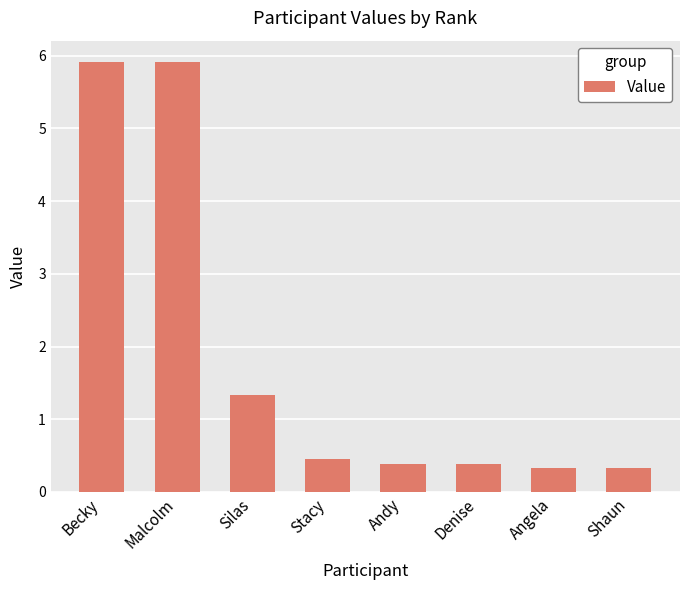

What is the difference between the maximum and minimum values?

5.6